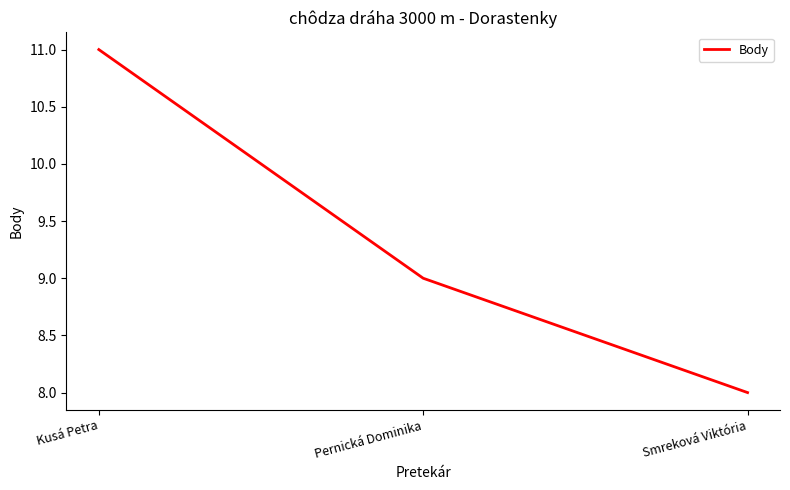

List the labels in order of value, smallest first.

Smreková Viktória, Pernická Dominika, Kusá Petra